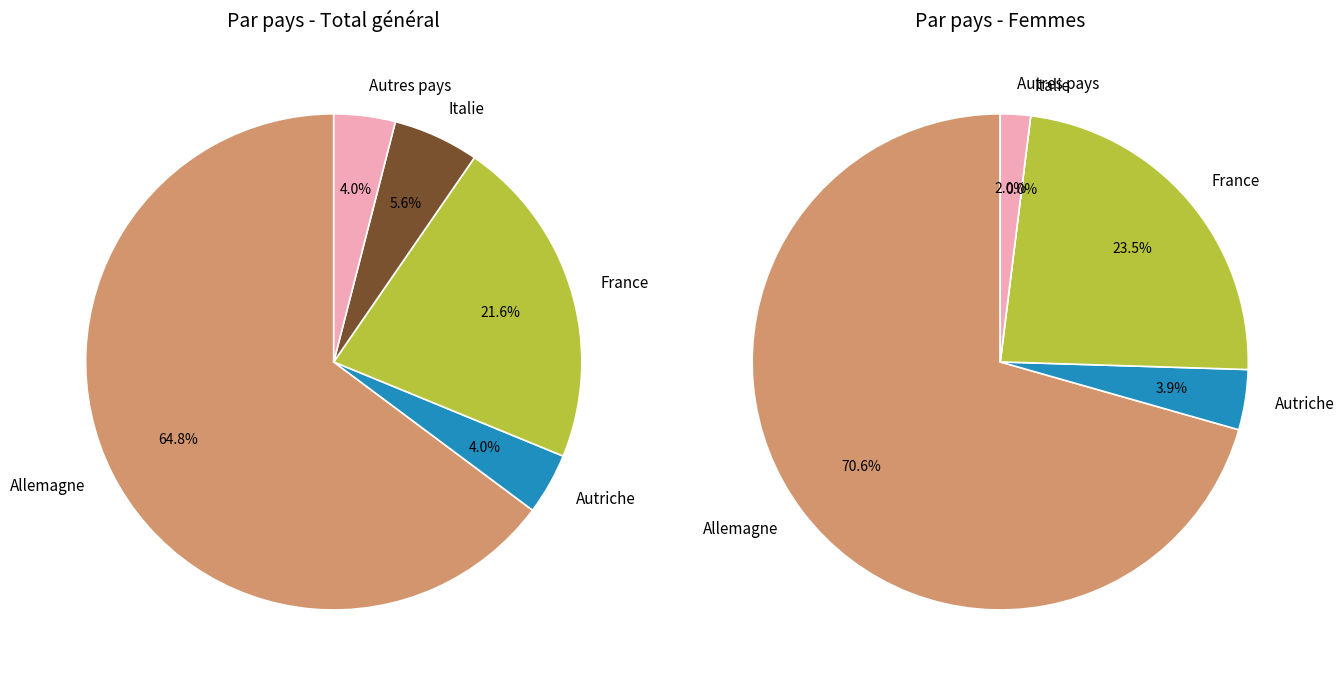

Between France and Allemagne, which is larger?

Allemagne